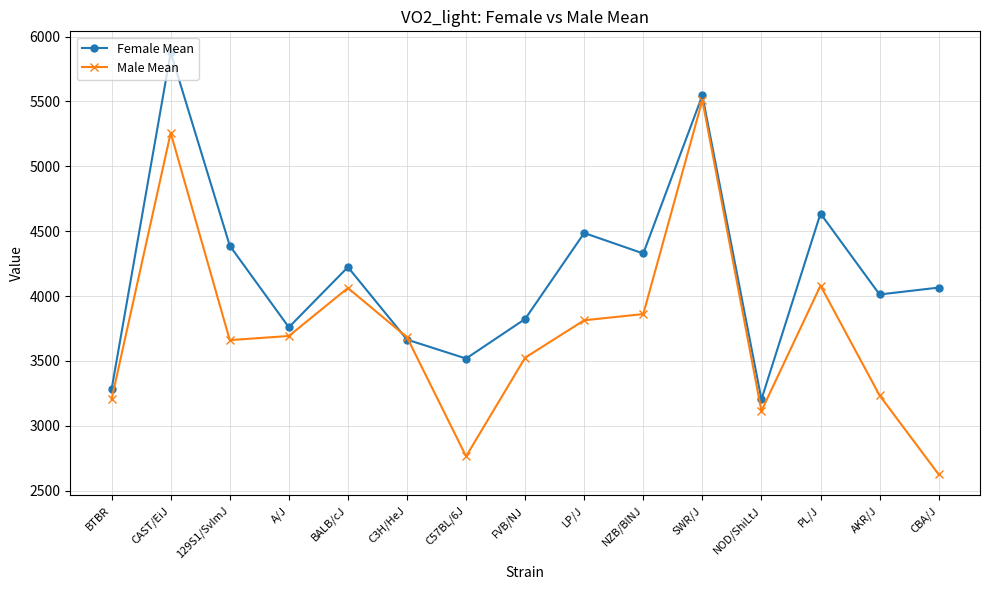

How many data points does each series have?

15